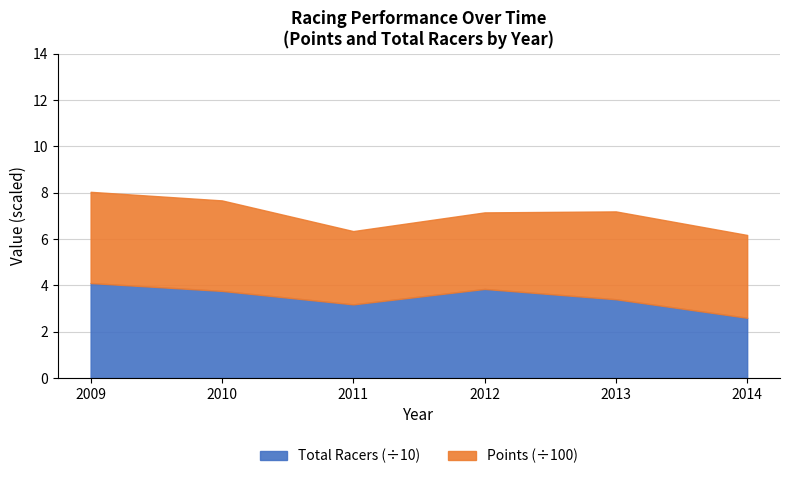

At which label does Total Racers (÷10) first exceed 3?

2009